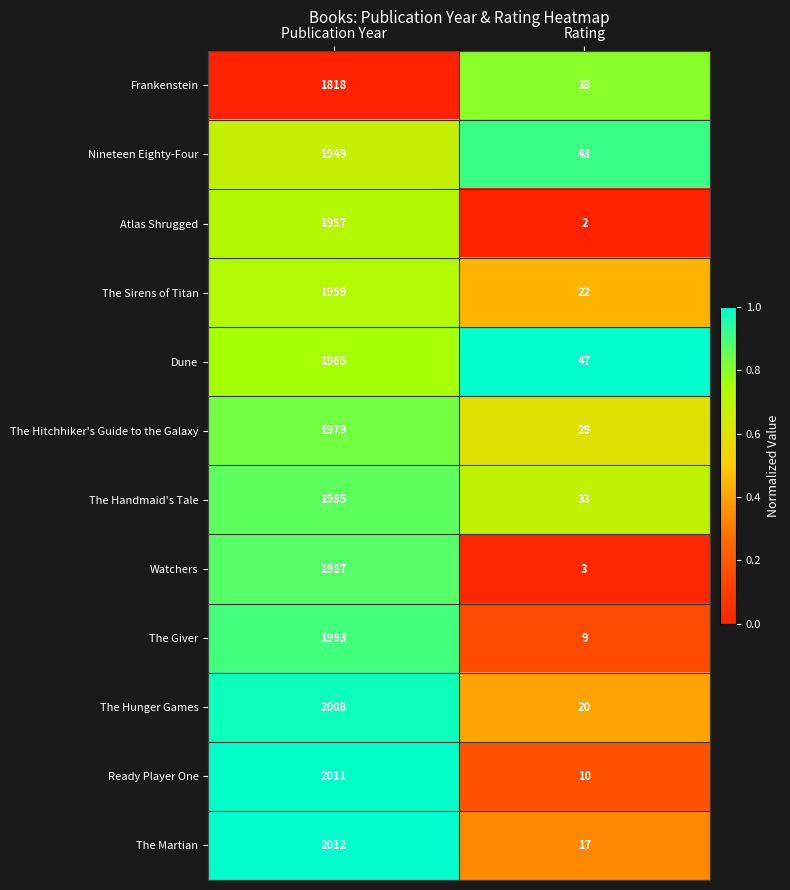

What is the difference between the The Hitchhiker's Guide to the Galaxy values at Publication Year and Rating?

1950